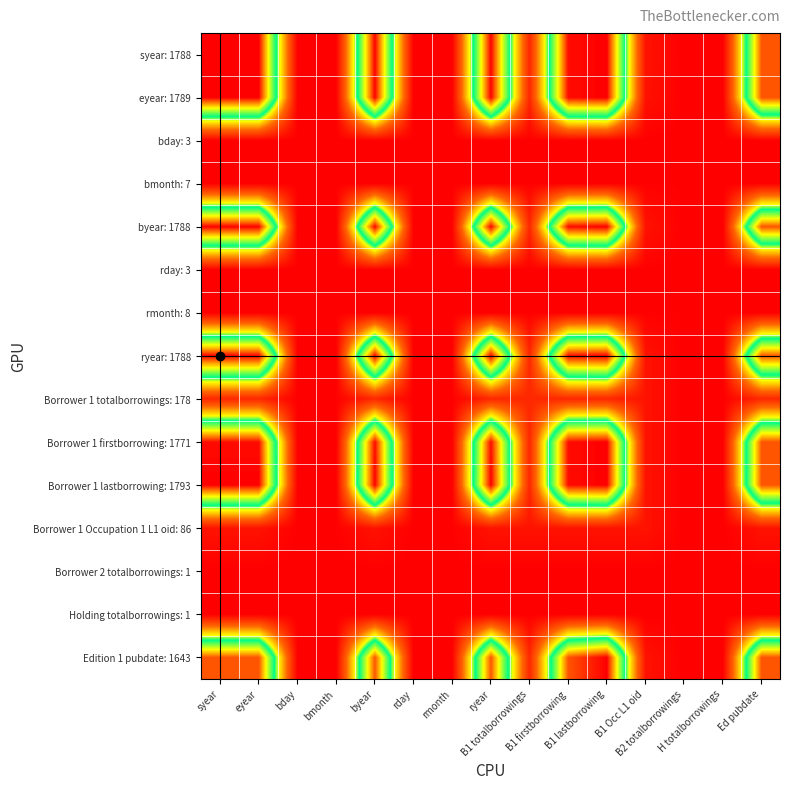

At which category does the chart reach its minimum across all series?

B2 totalborrowings